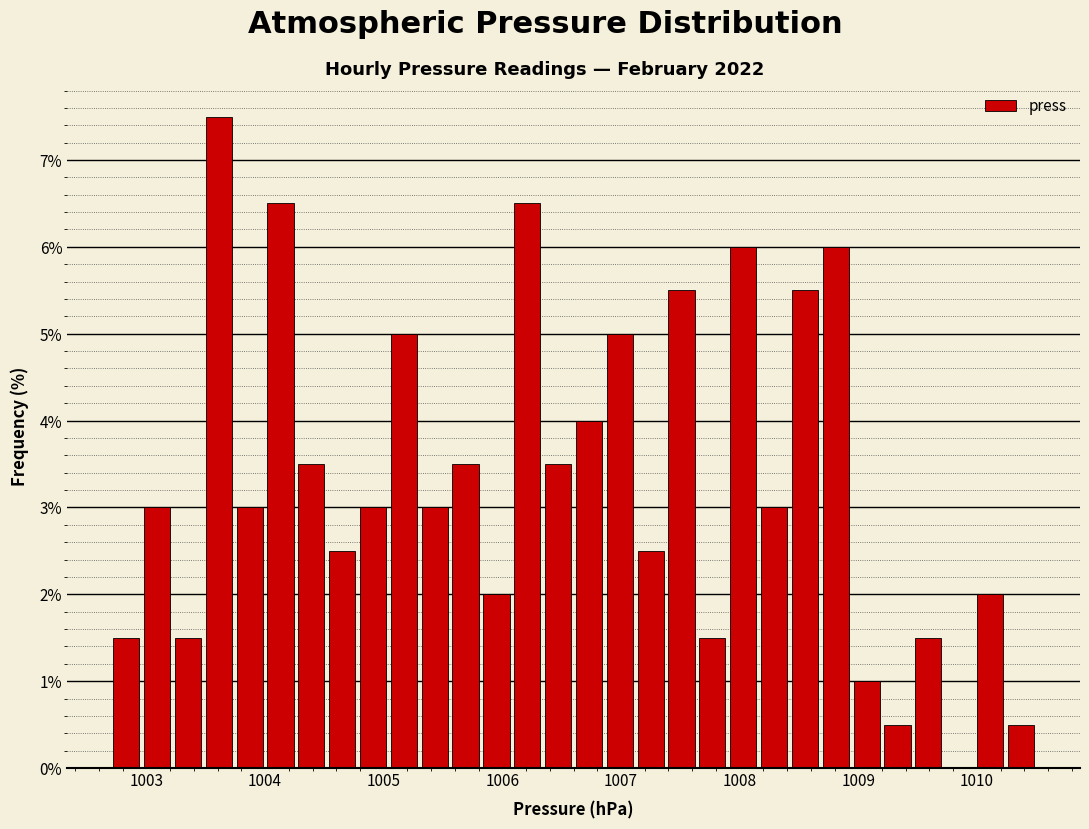

Around what value on the x-axis is the tallest bar? Give the approximate position of its centre, as read against the axis.

1003.6